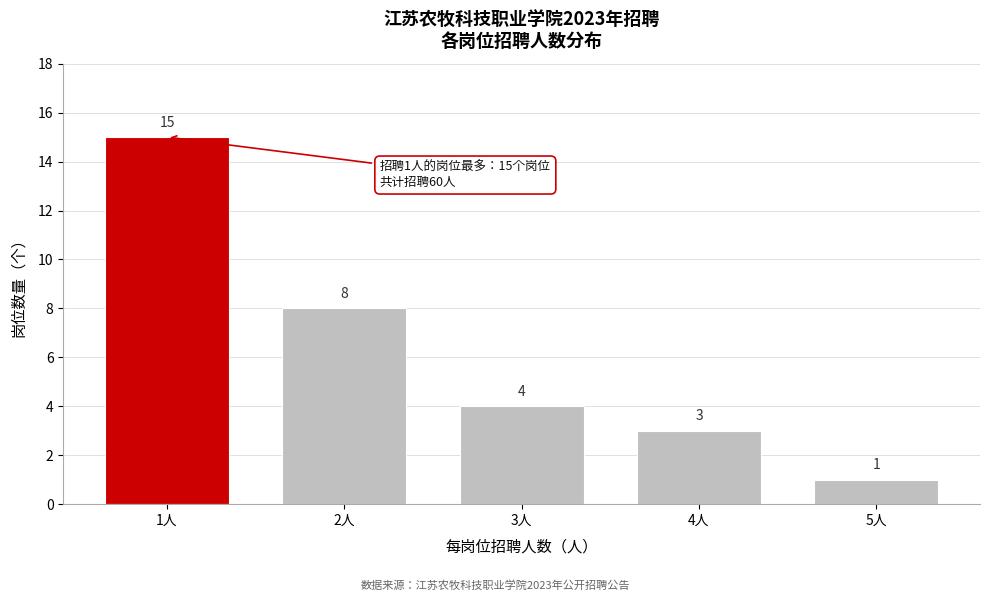

Reading left to right, transcribe all the data shown in this chart.

15	8	4	3	1